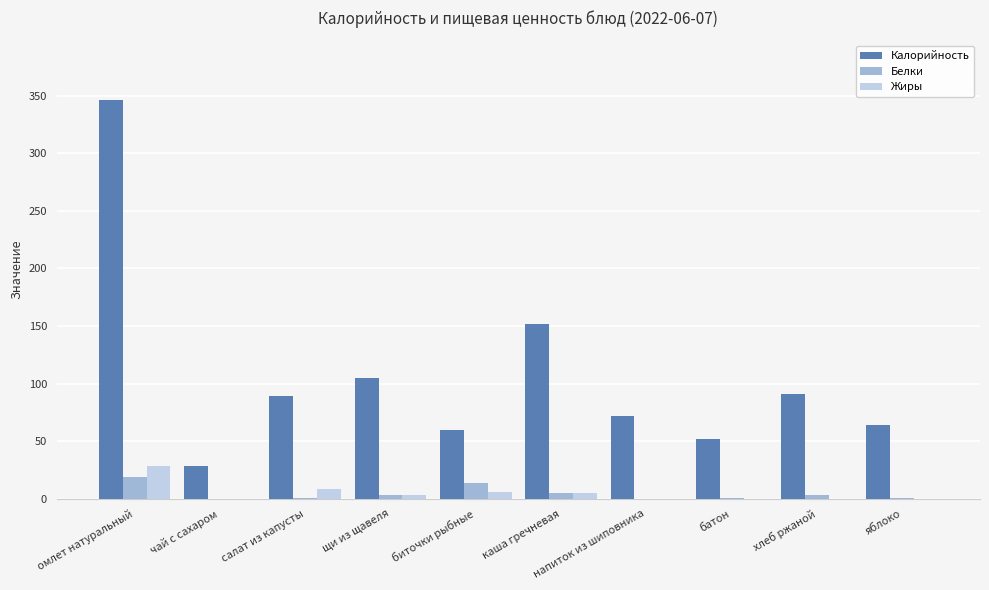

What are all the series names shown in the legend?

Калорийность, Белки, Жиры